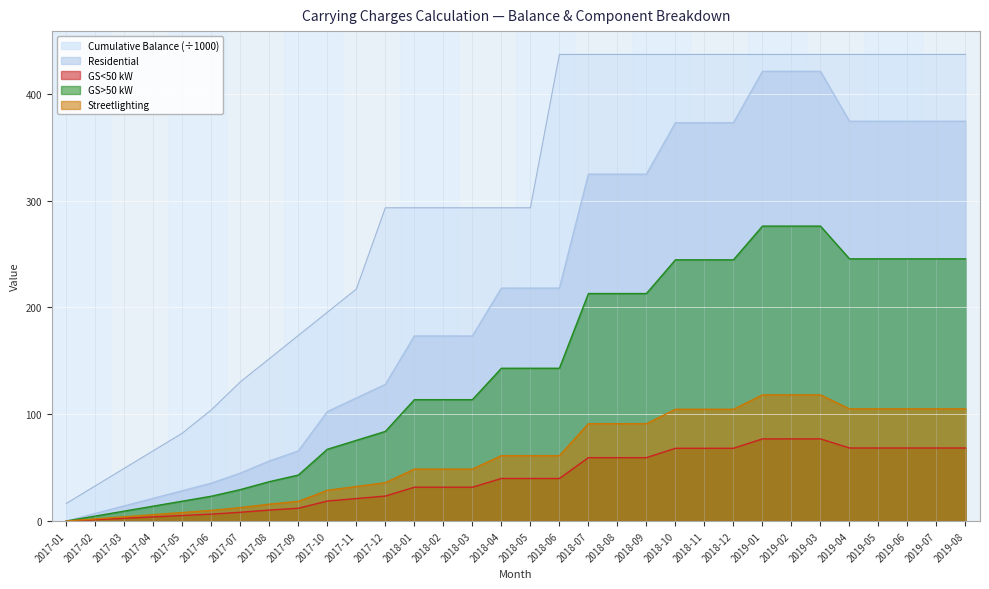

What is the difference between the Streetlighting values at 2017-12 and 2017-09?

17.5